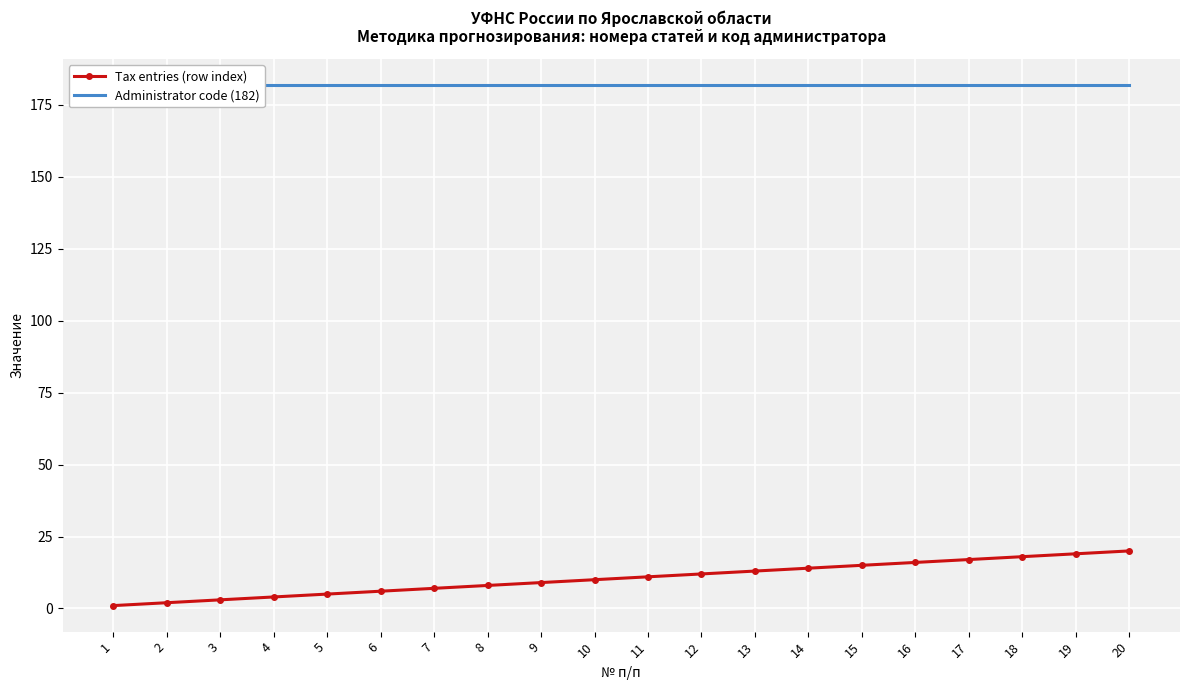

Which label corresponds to the largest value in the chart?

1